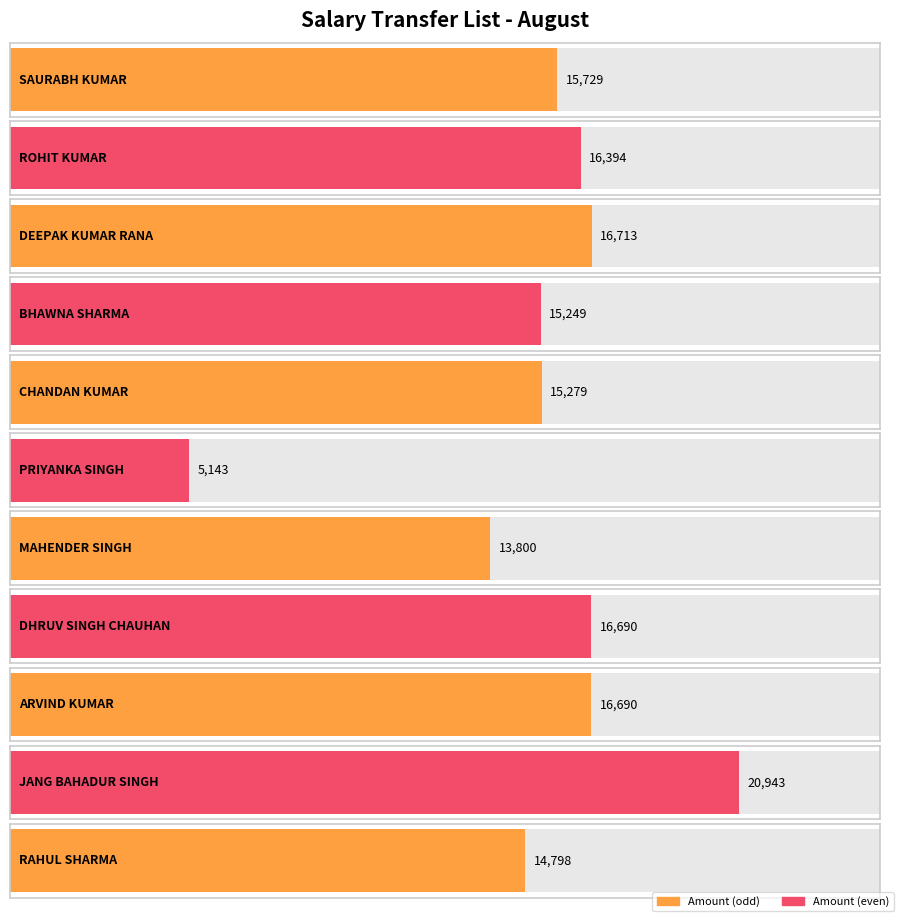

What is the greatest value displayed?

20943